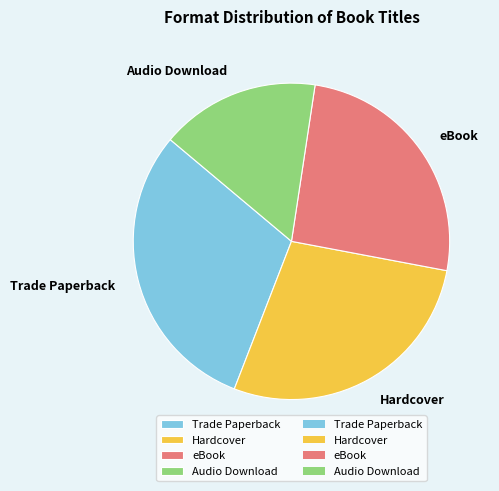

Which slice is the smallest?

Audio Download